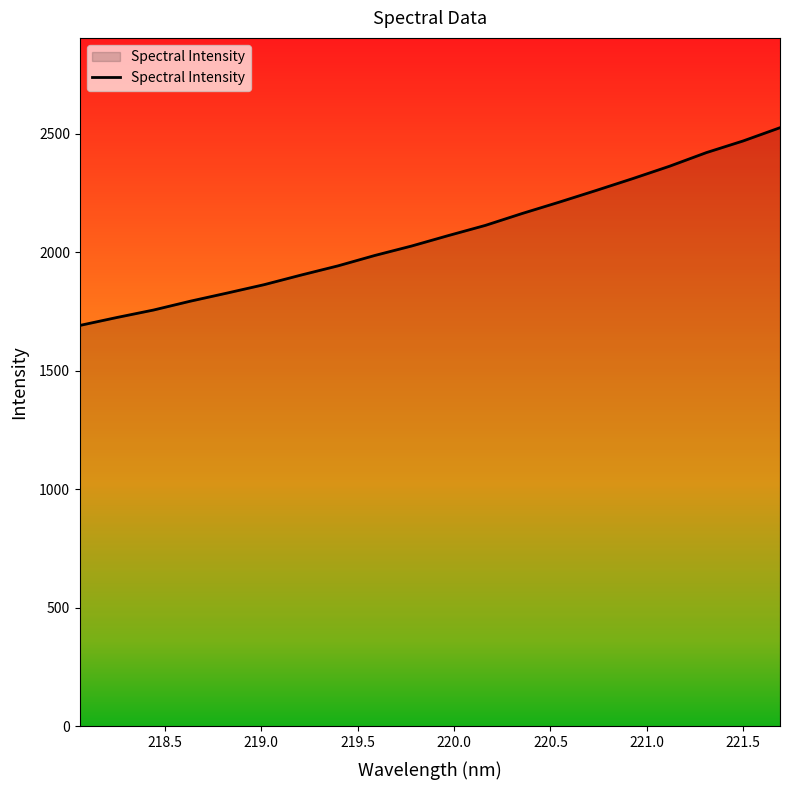

What is the difference between the maximum and minimum values?

834.3